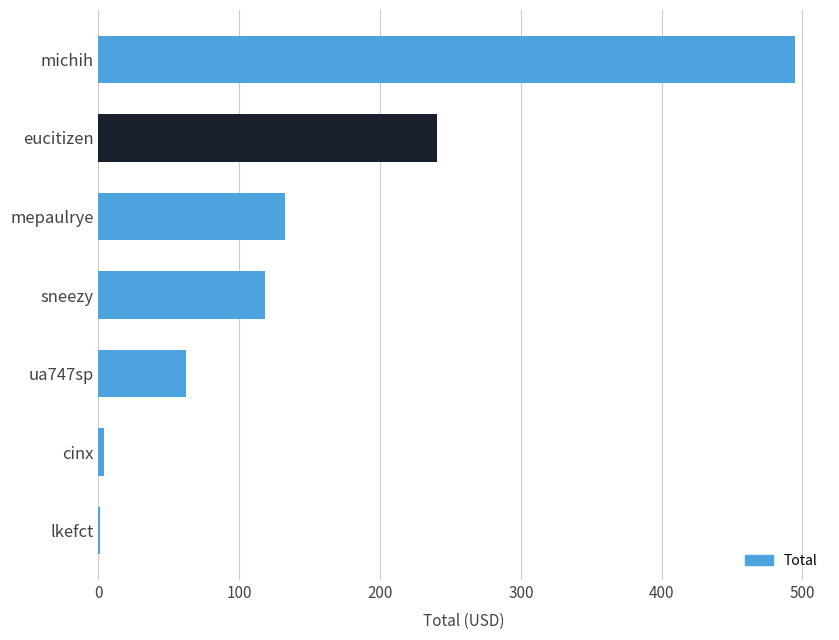

Between sneezy and mepaulrye, which is larger?

mepaulrye